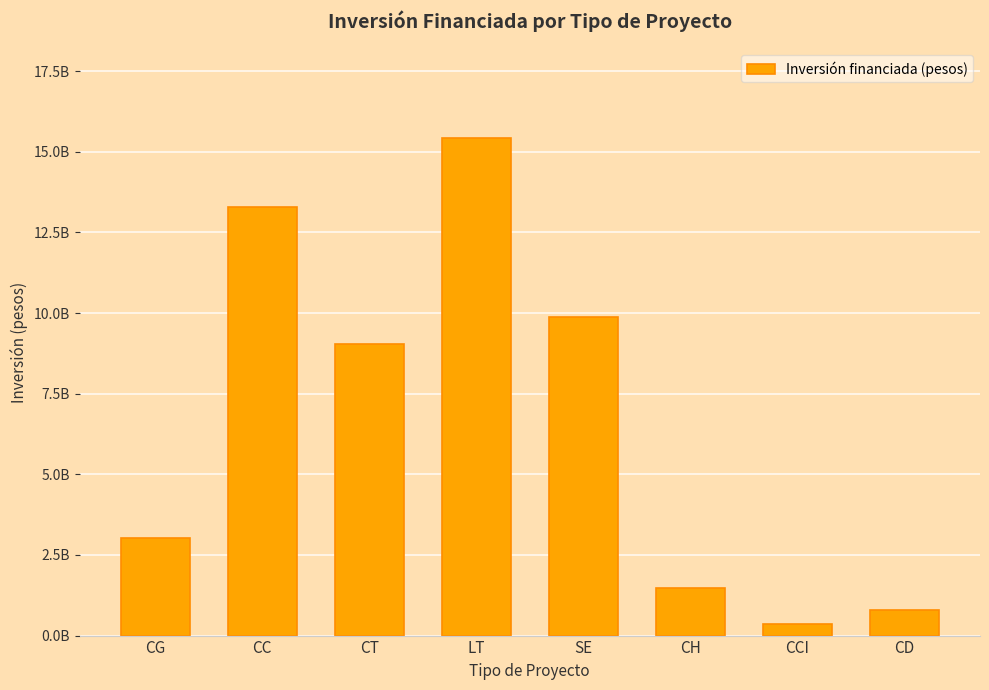

What is the change in value from SE to CH?

-8410320821